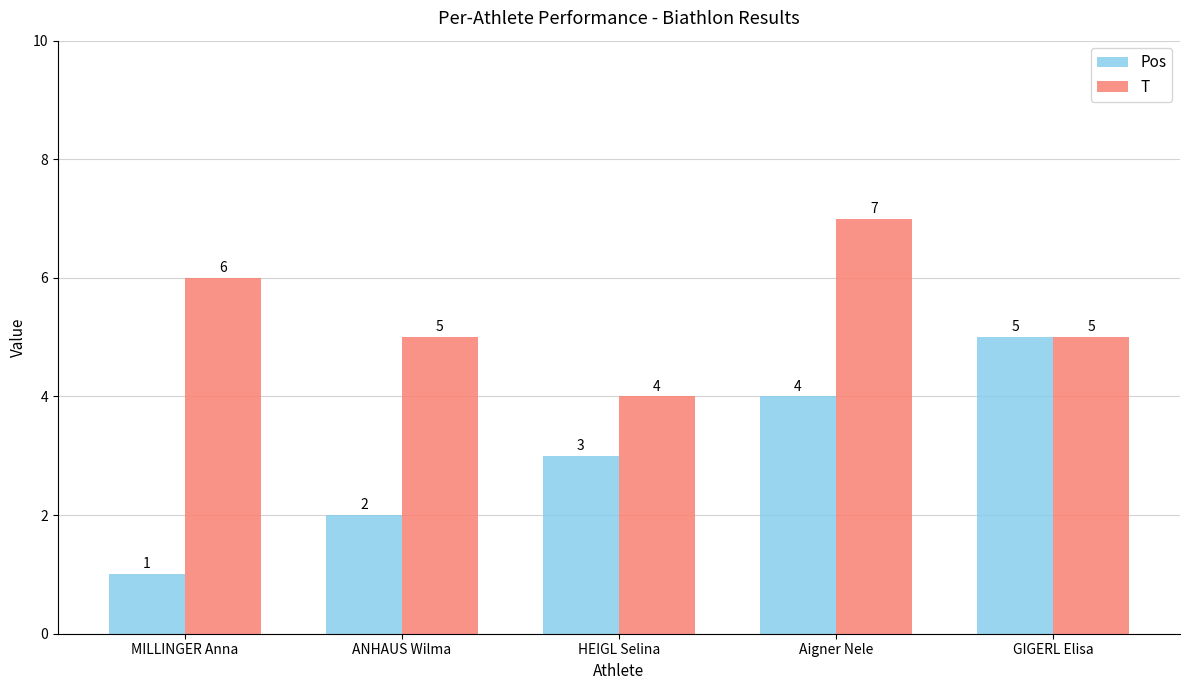

True or false: Pos has a value of 4 at Aigner Nele.

True